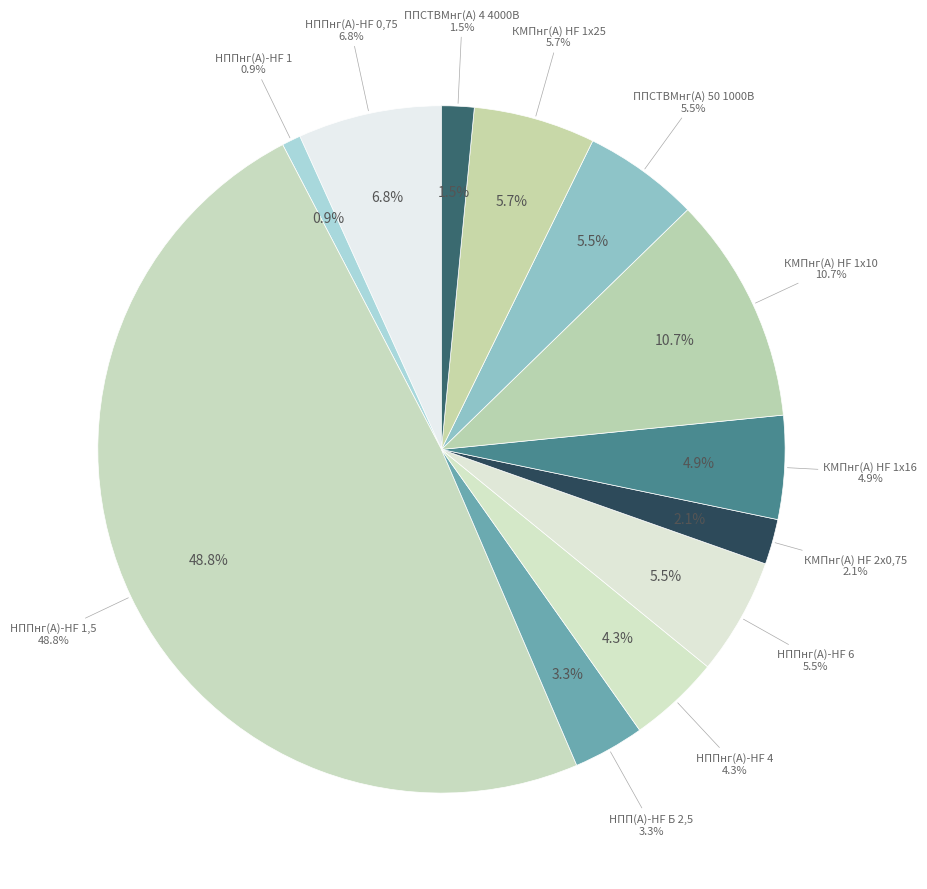

To the nearest percent, what is the difference between the largest and smallest slice percentages?

48%